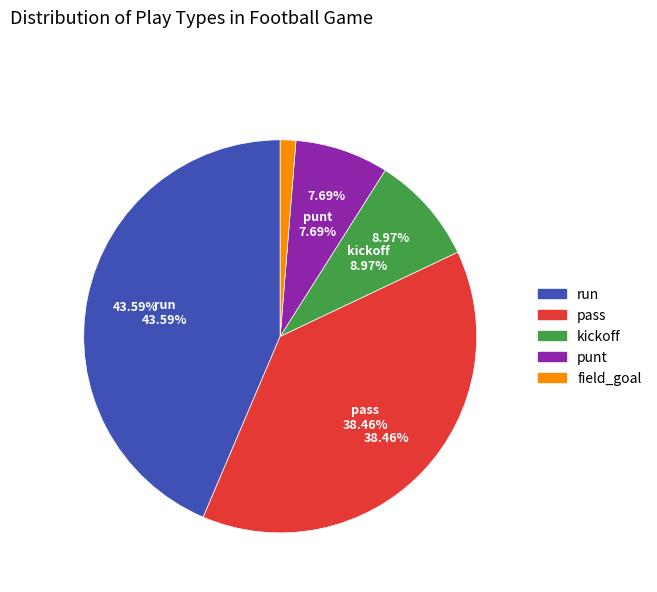

Which category has the smallest portion of the pie?

field_goal